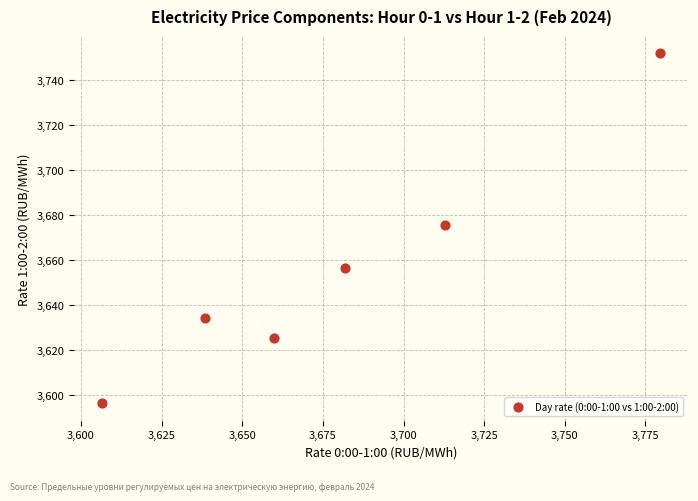

What is the average X value?

3679.8